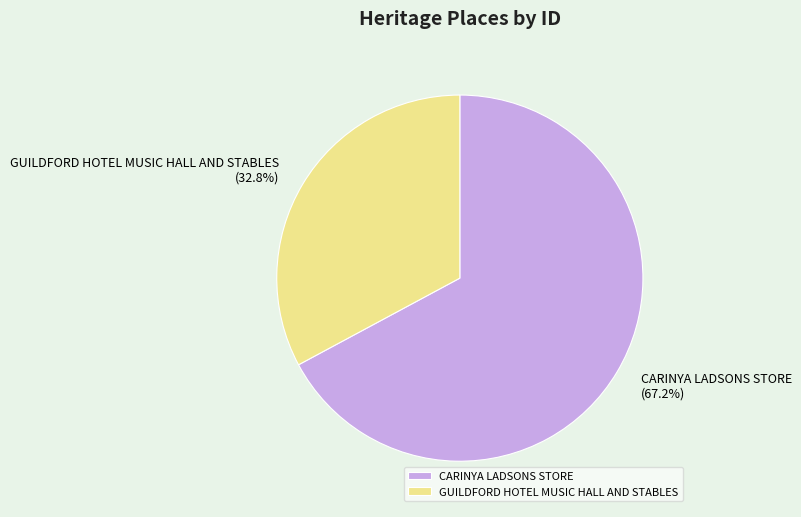

Between GUILDFORD HOTEL MUSIC HALL AND STABLES and CARINYA LADSONS STORE, which is larger?

CARINYA LADSONS STORE